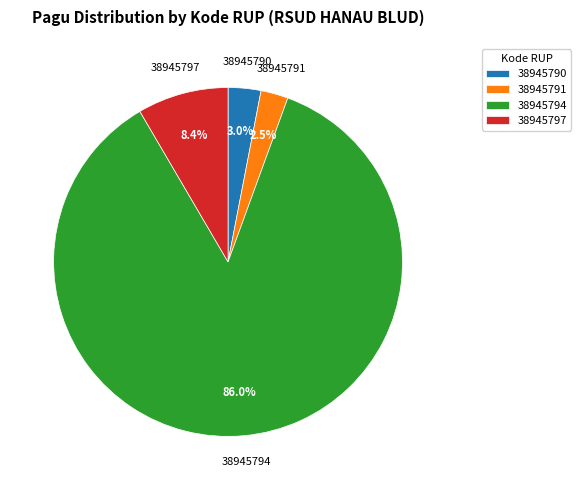

Which has a higher value, 38945791 or 38945794?

38945794